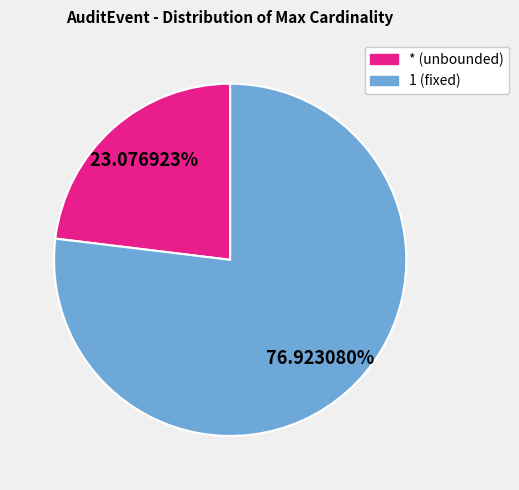

Does 1 account for over 50% of the chart?

Yes